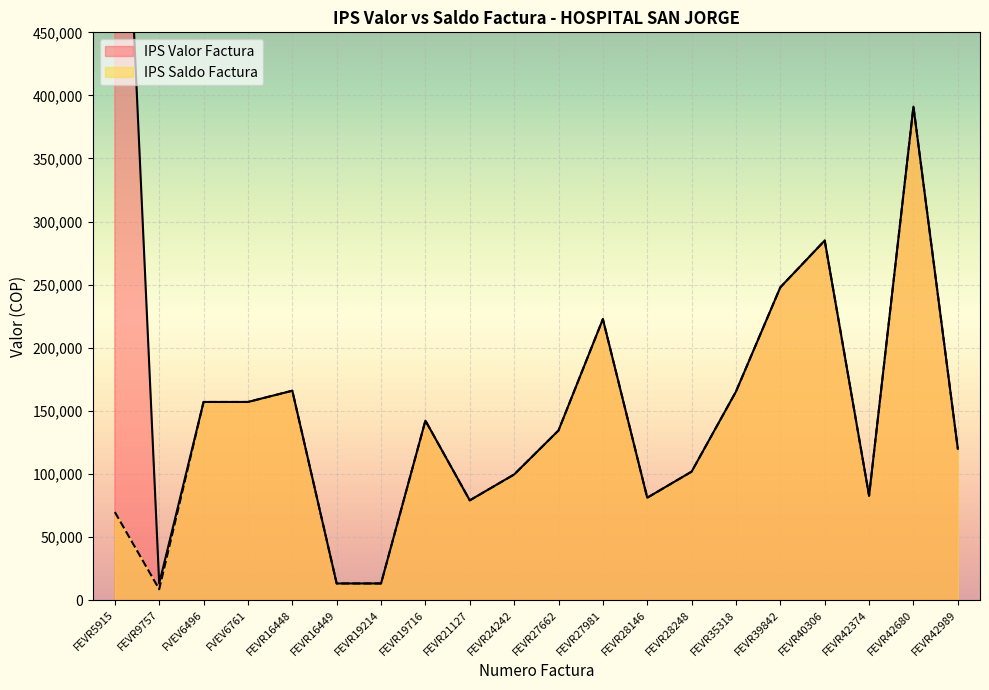

Does the chart display data point markers on the line(s)?

No